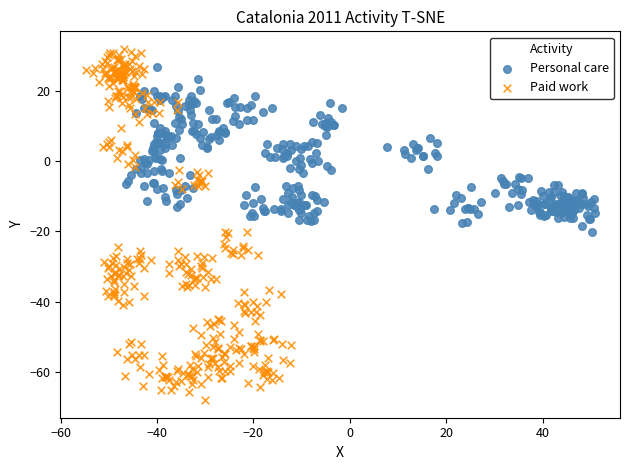

Which series has the largest Y range (max minus min)?

Paid work